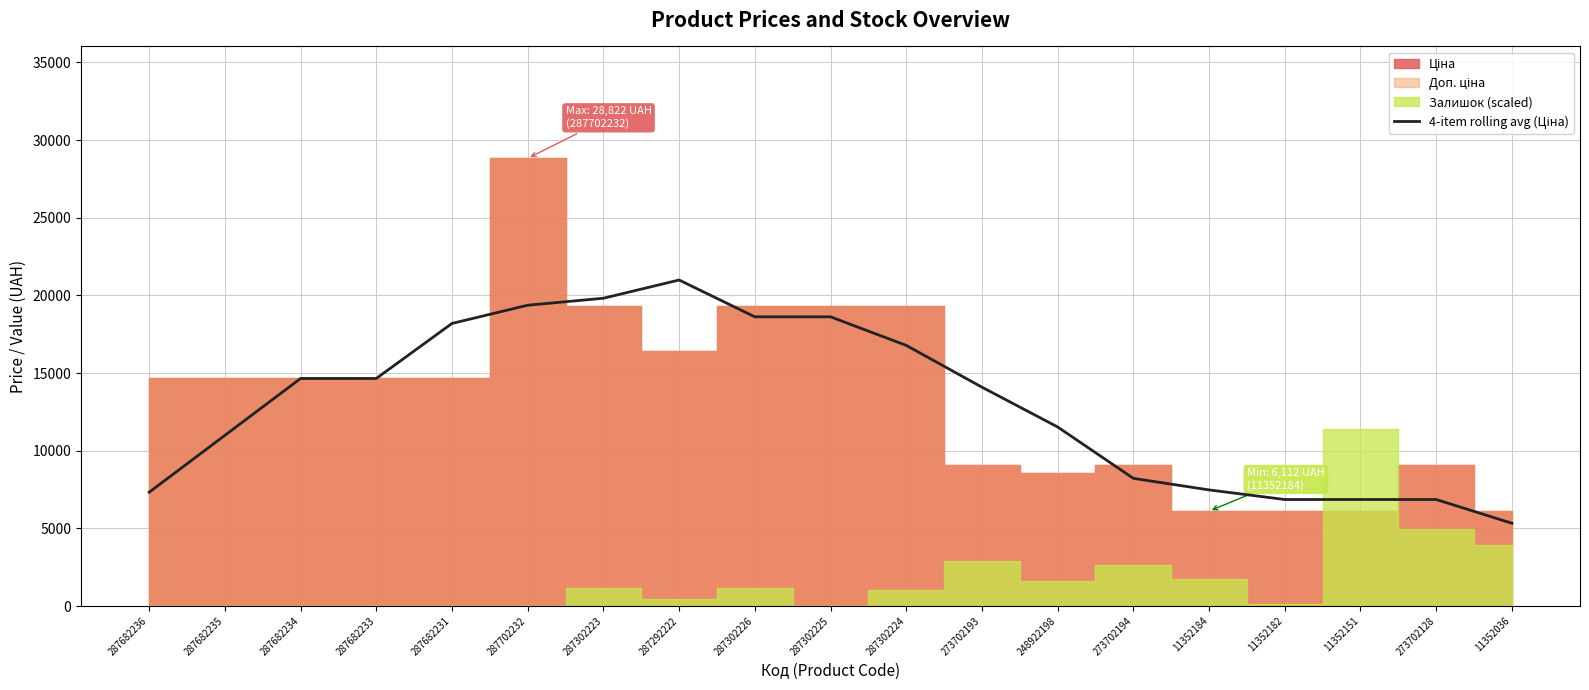

Where is the data nearest to the value 13159?

273702193